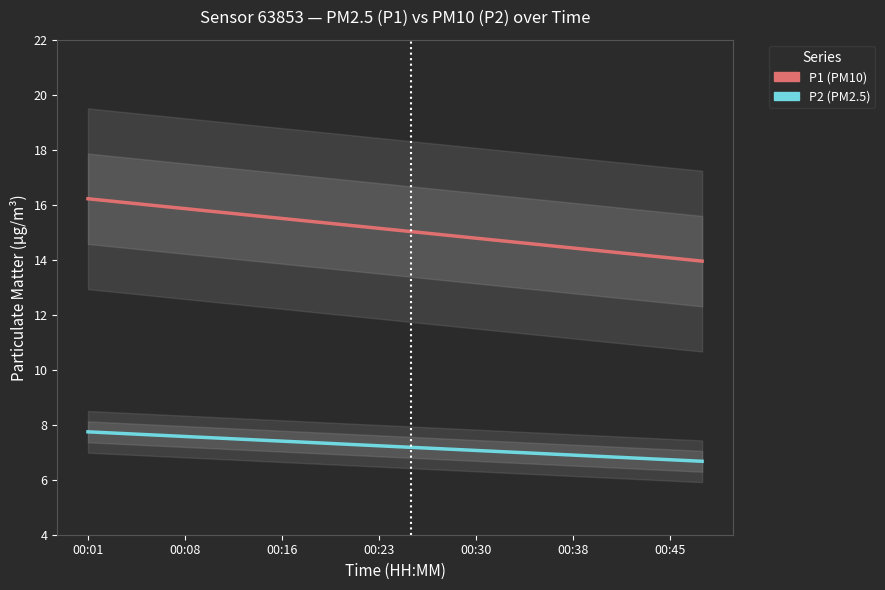

True or false: P2 (PM2.5) and P1 (PM10) intersect in this chart.

False